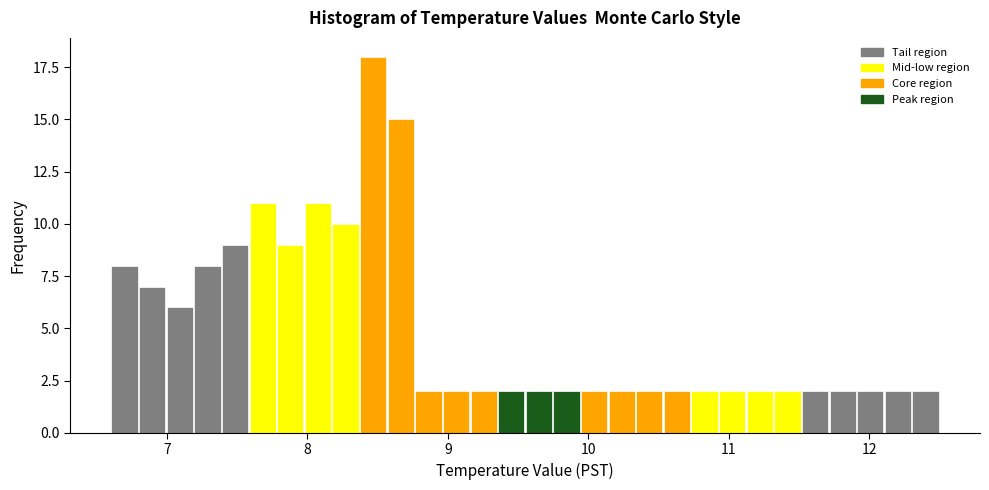

Read against the x-axis, roughly where is the centre of the tallest bar?

8.5